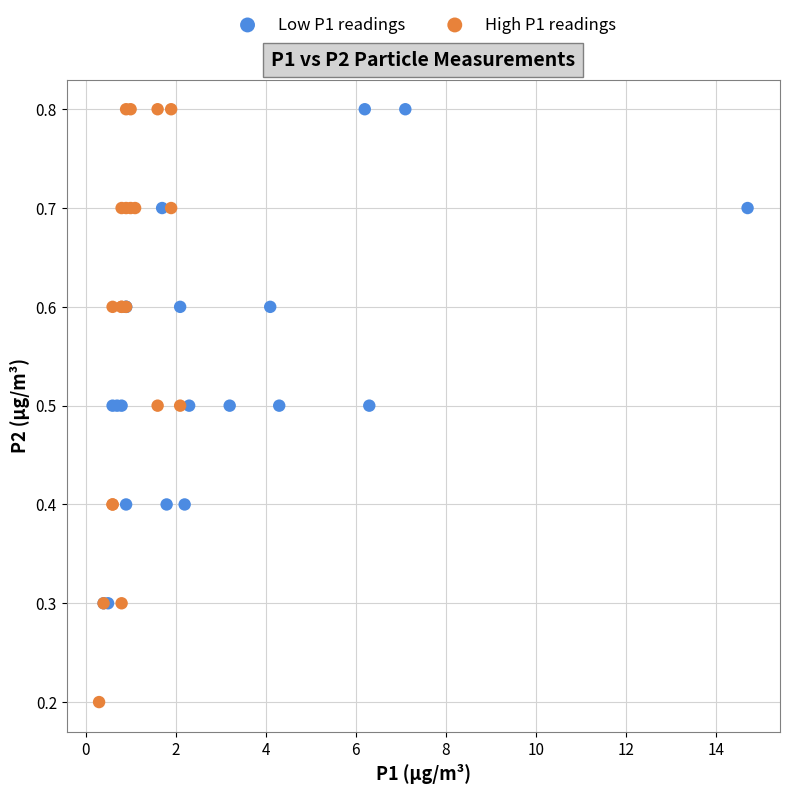

Which series has the widest spread of Y values?

High P1 readings